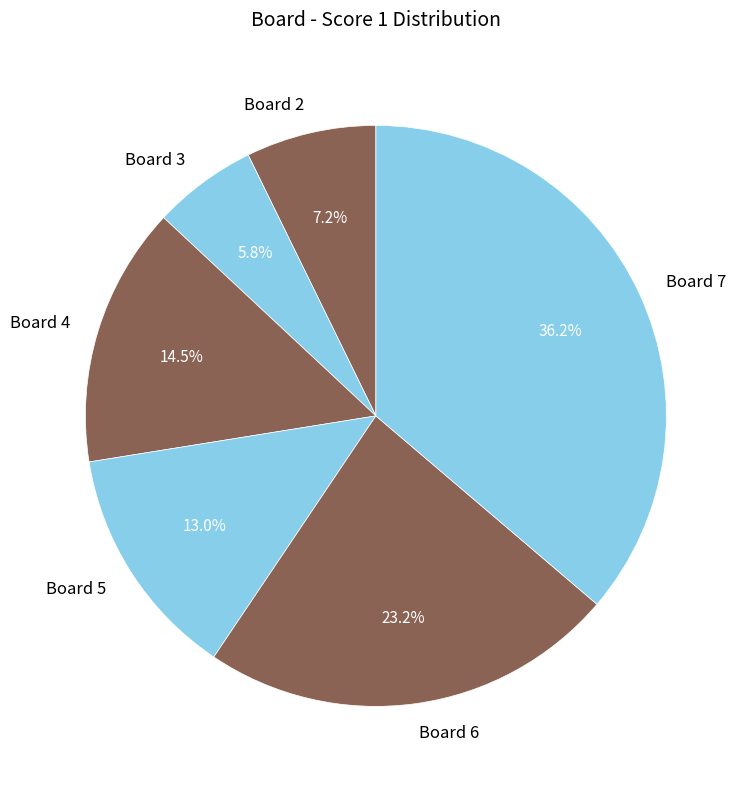

Rank the categories by value from highest to lowest.

Board 7, Board 6, Board 4, Board 5, Board 2, Board 3